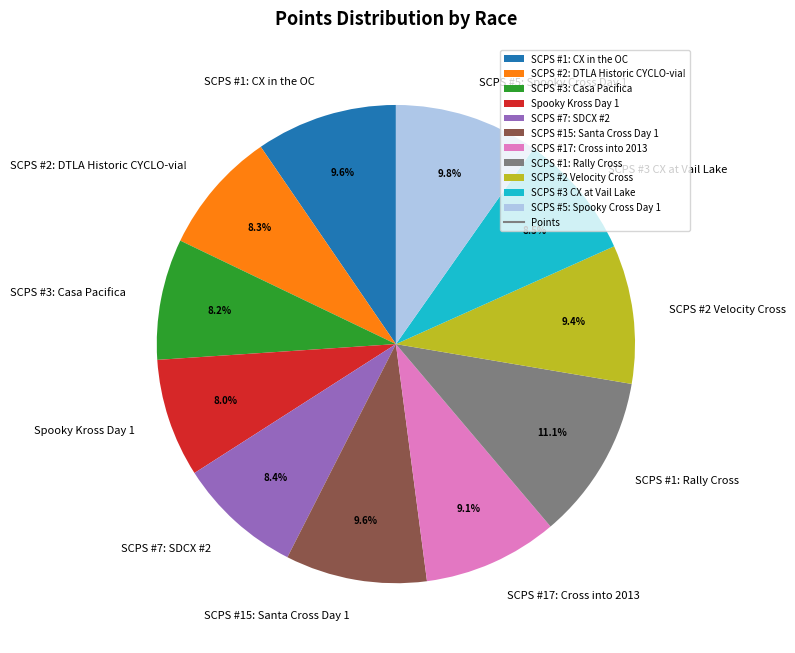

Is it true that SCPS #7: SDCX #2 is 8% of the pie?

True